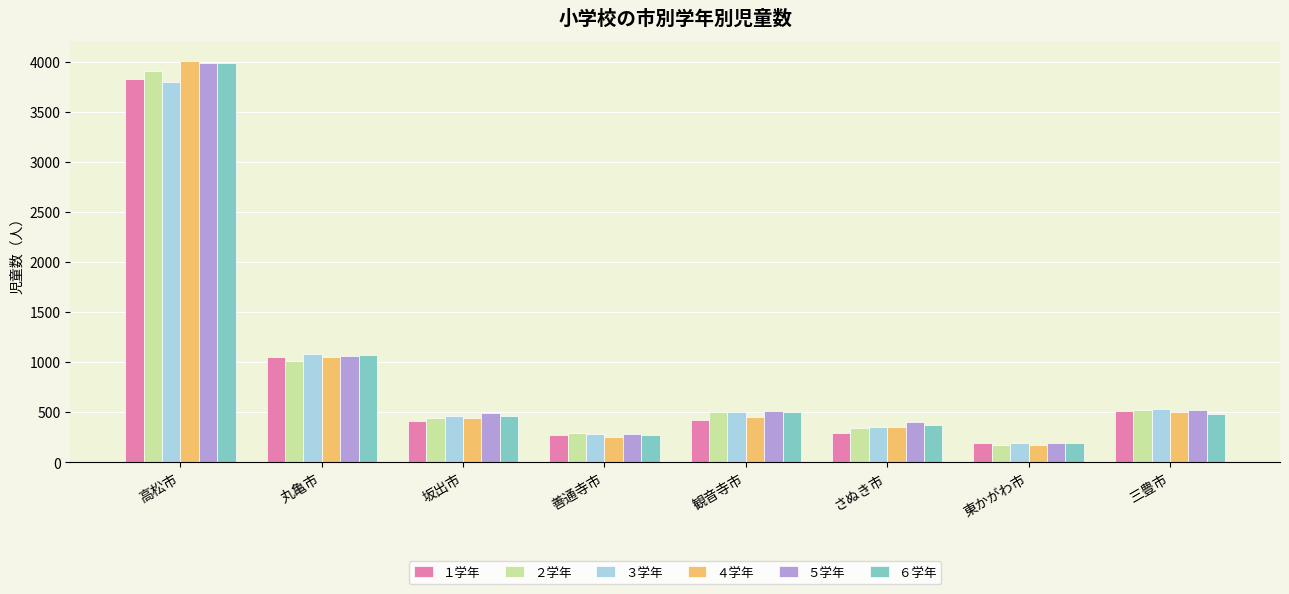

Where does the ６学年 series first go above 481?

高松市